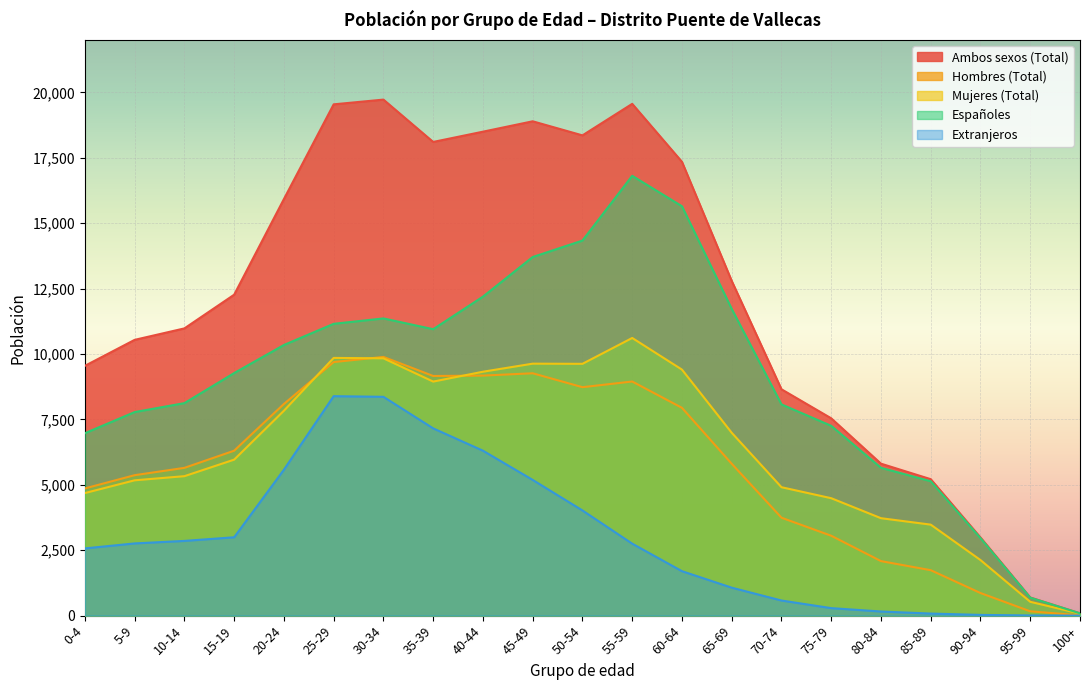

The value of Mujeres (Total) at 25-29 is 9850. True or false?

True